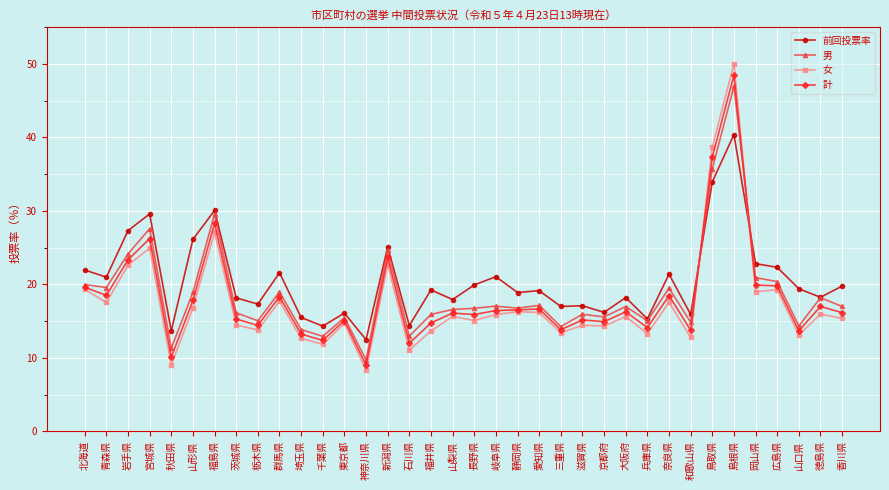

What is the label of the 17th point from the left?

福井県